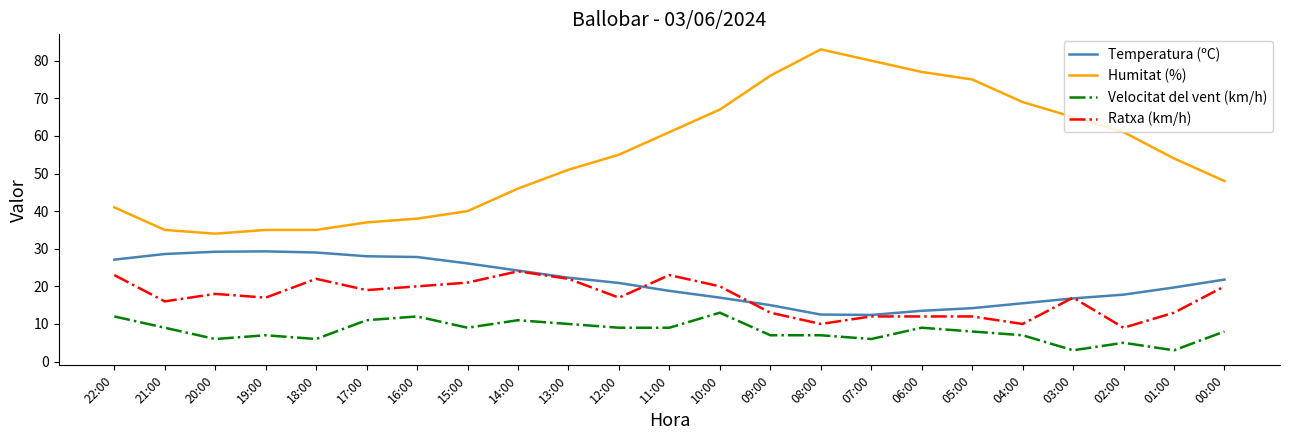

True or false: Temperatura (ºC) and Velocitat del vent (km/h) intersect in this chart.

False